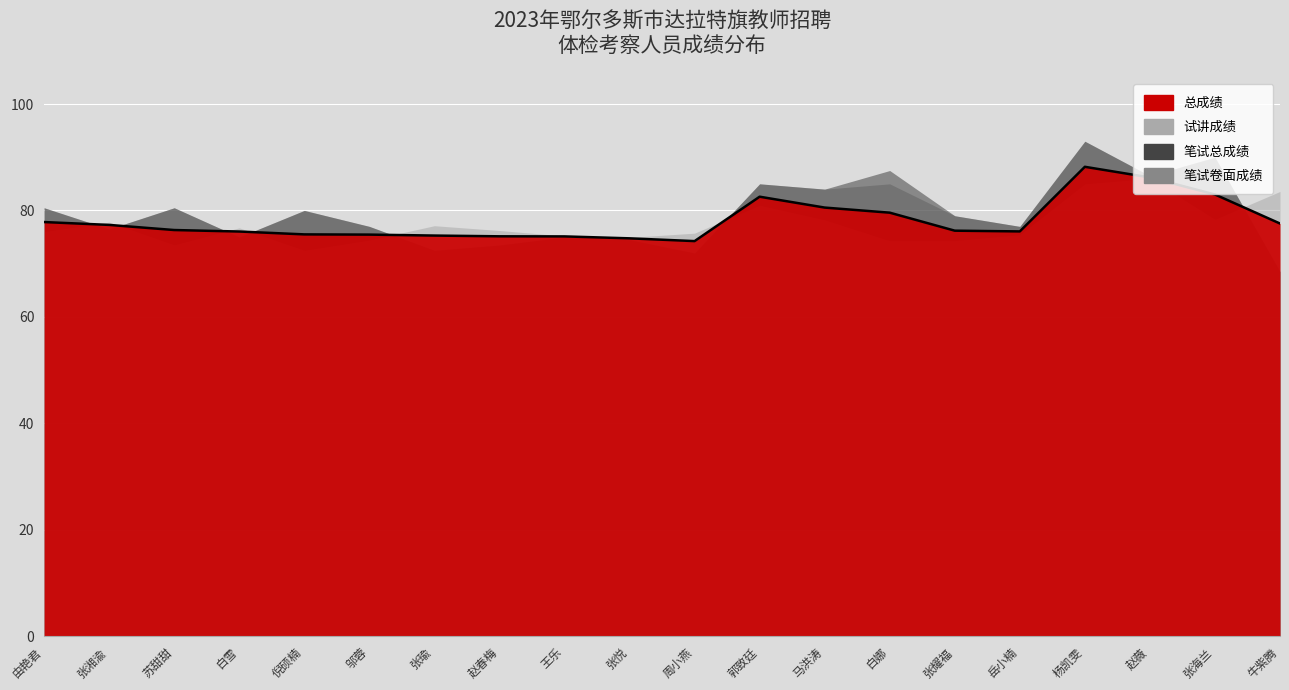

What is the minimum value for 笔试卷面成绩?

68.5